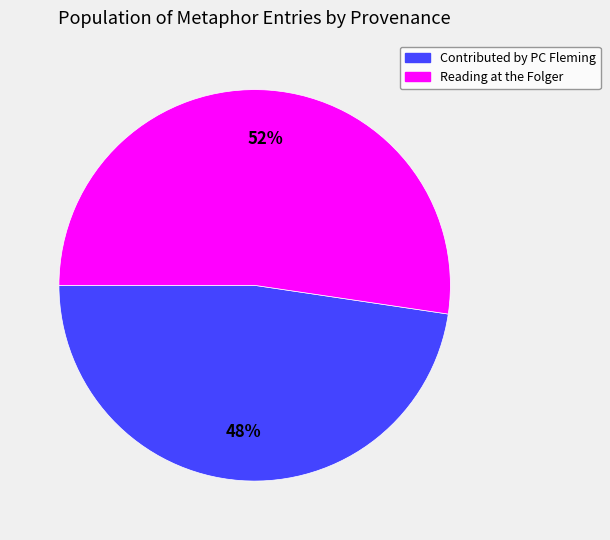

Which slice is the largest?

Reading at the Folger